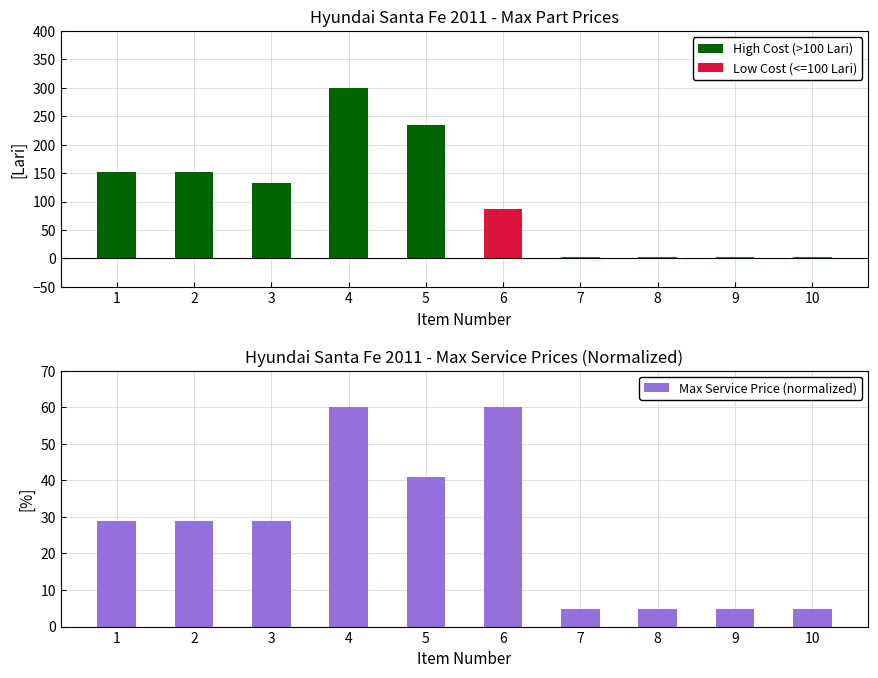

True or false: High Cost (>100 Lari) has a value of -98.3 at 8.

False